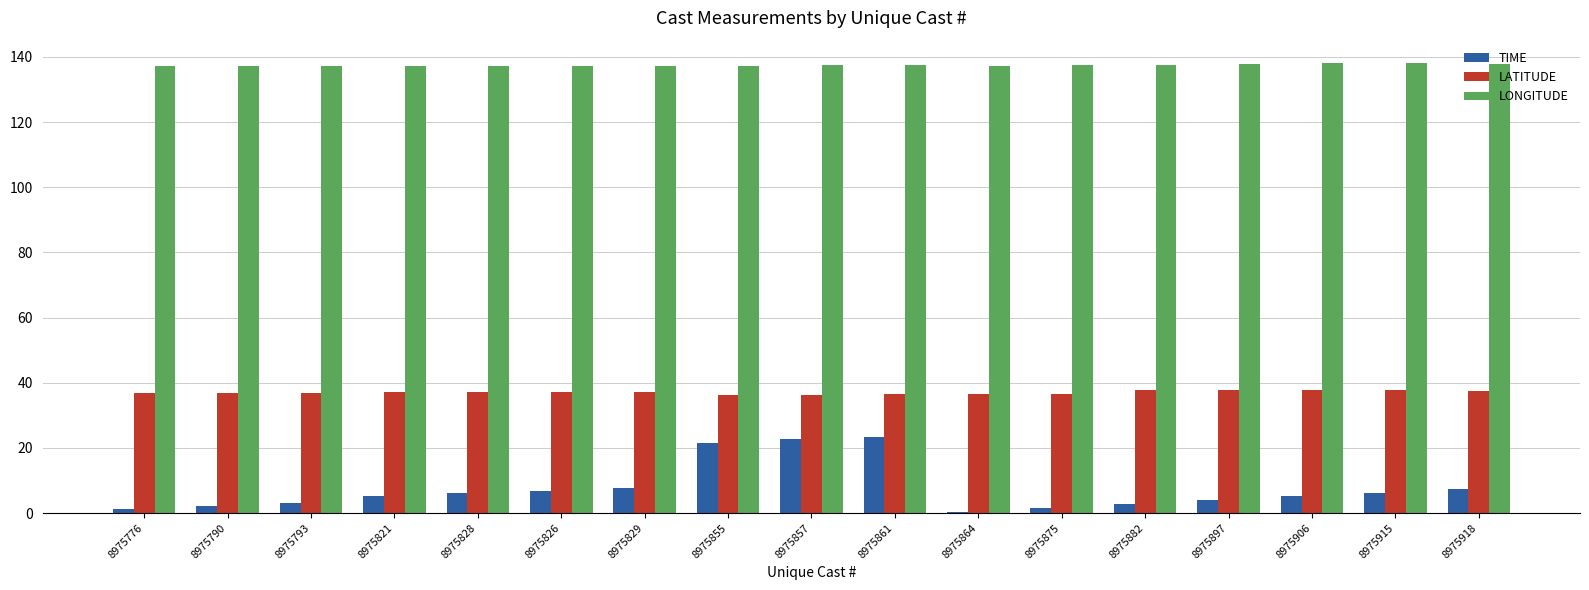

What is the total value across all series at 8975918?

182.9